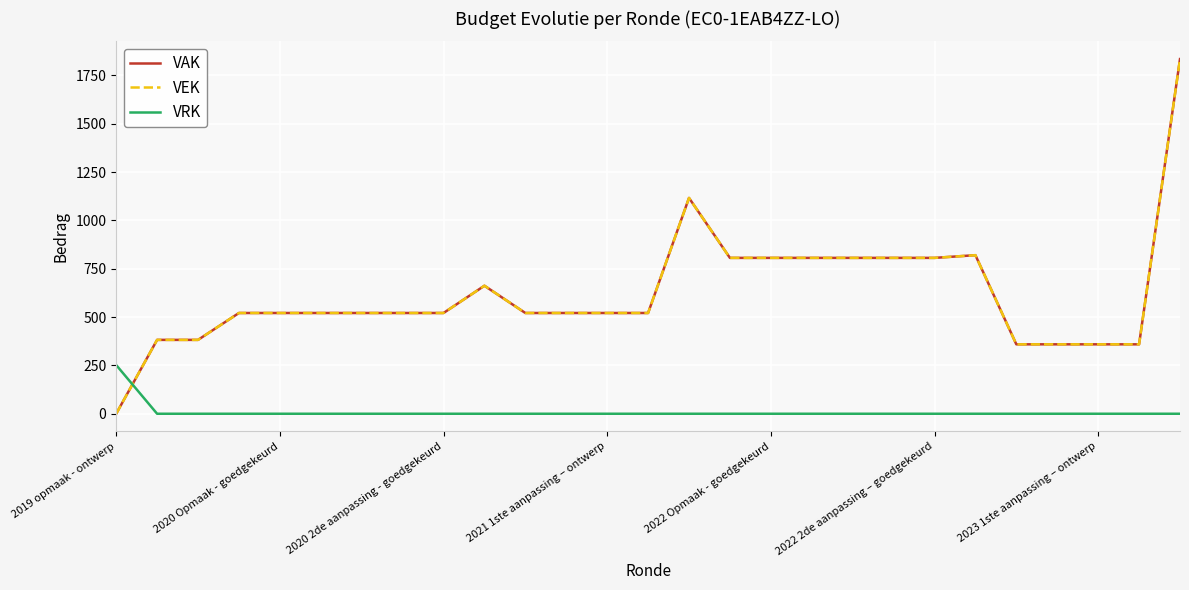

Does the chart display data point markers on the line(s)?

No